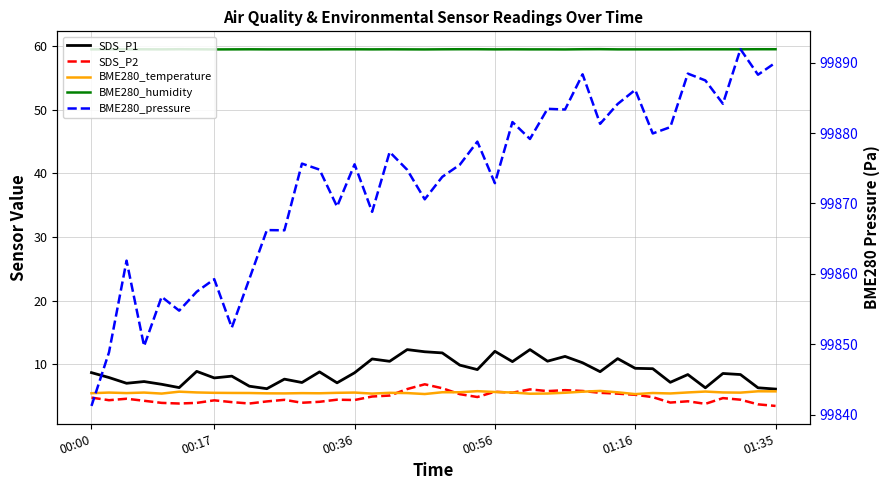

Where is BME280_temperature nearest to the value 5?

01:16